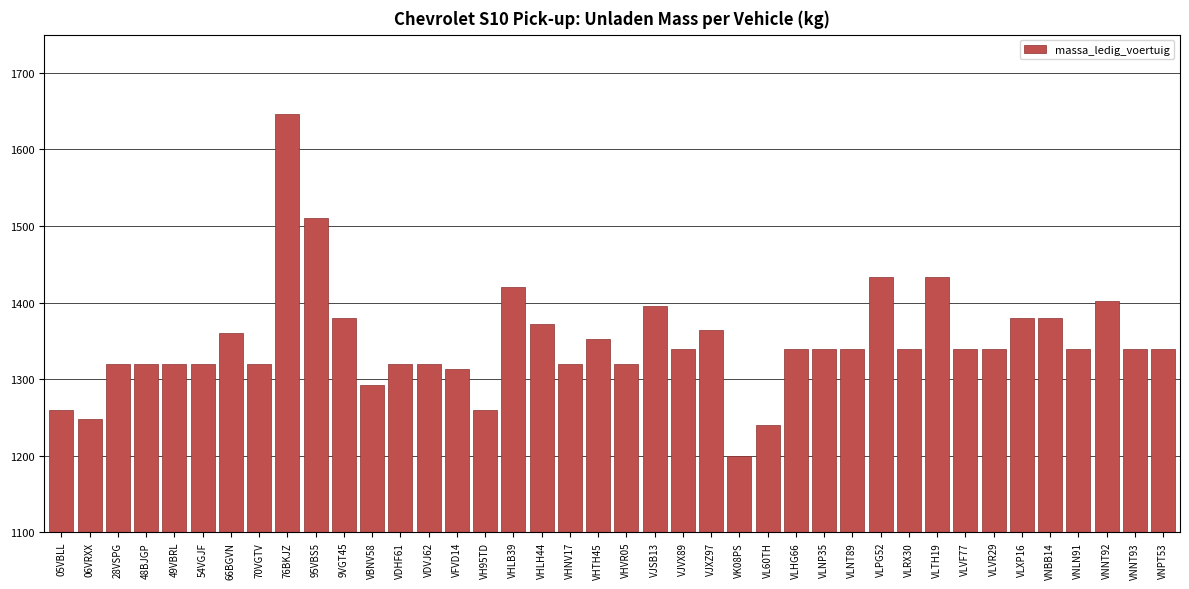

Approximately how many times larger is the value at VNLN91 compared to 28VSPG?

1.0